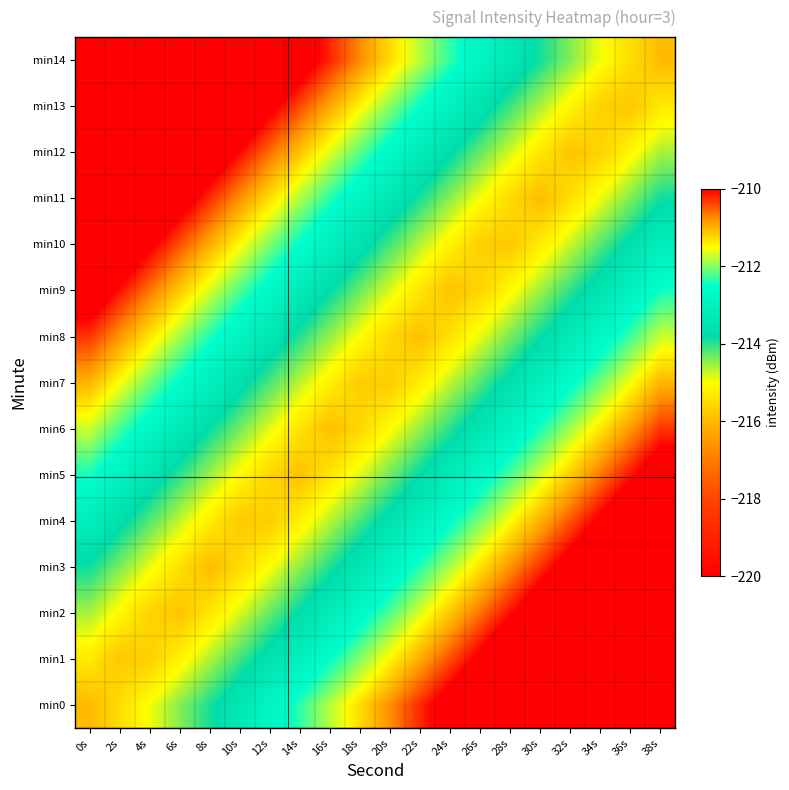

Rank the series by their maximum value, from lowest to highest.

min7, min6, min8, min5, min9, min4, min10, min3, min11, min2, min12, min1, min13, min0, min14